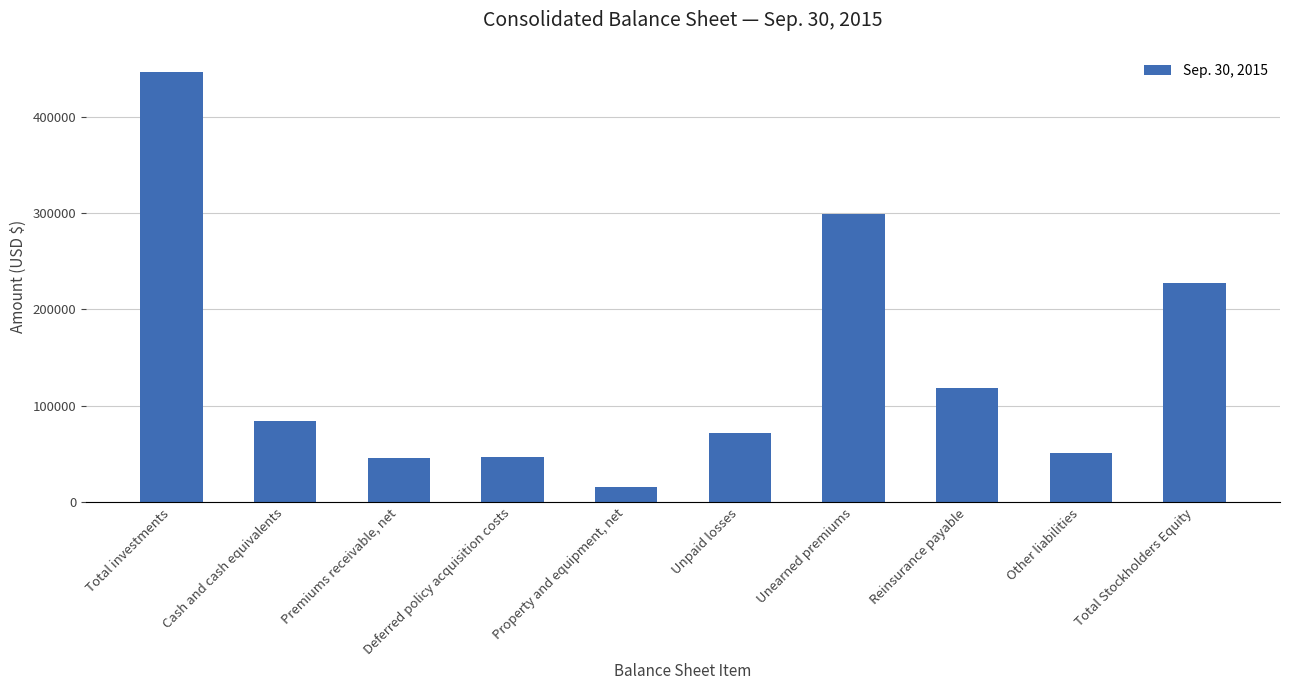

Between Premiums receivable, net and Unearned premiums, which is larger?

Unearned premiums